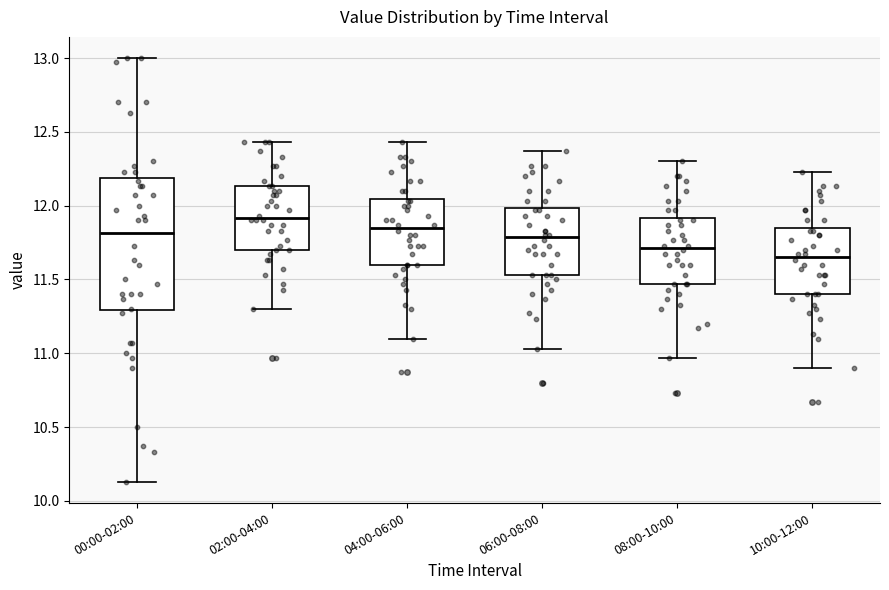

Which box is the tallest, from its lower edge to its upper edge?

00:00-02:00